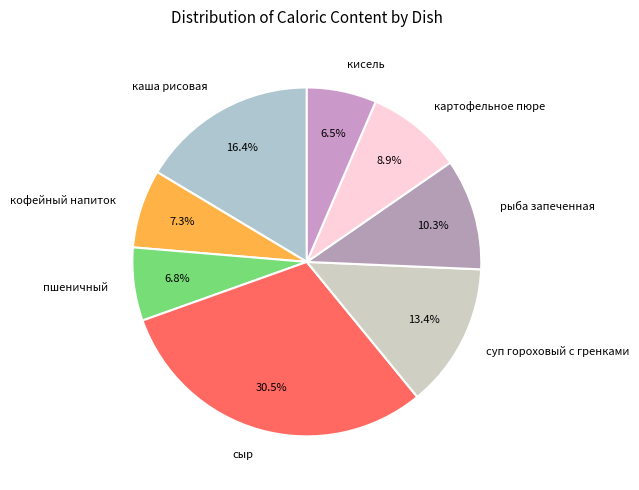

Which slice is the largest?

сыр